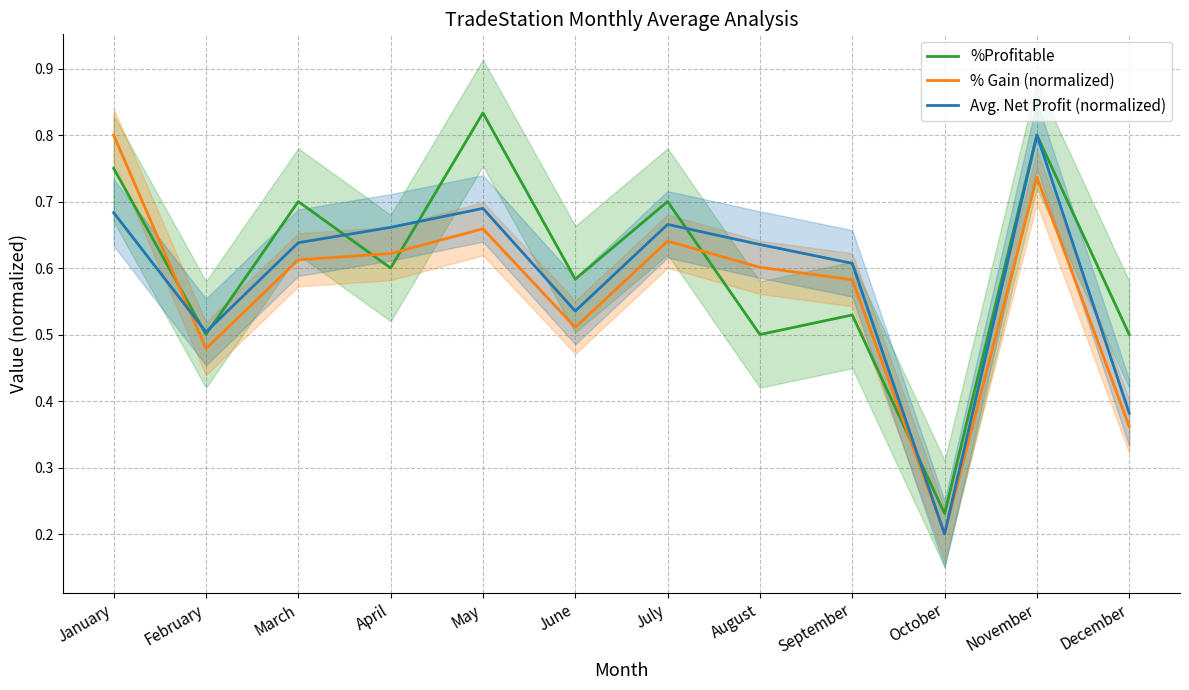

Rank the series at September from highest to lowest value.

Avg. Net Profit (normalized), % Gain (normalized), %Profitable